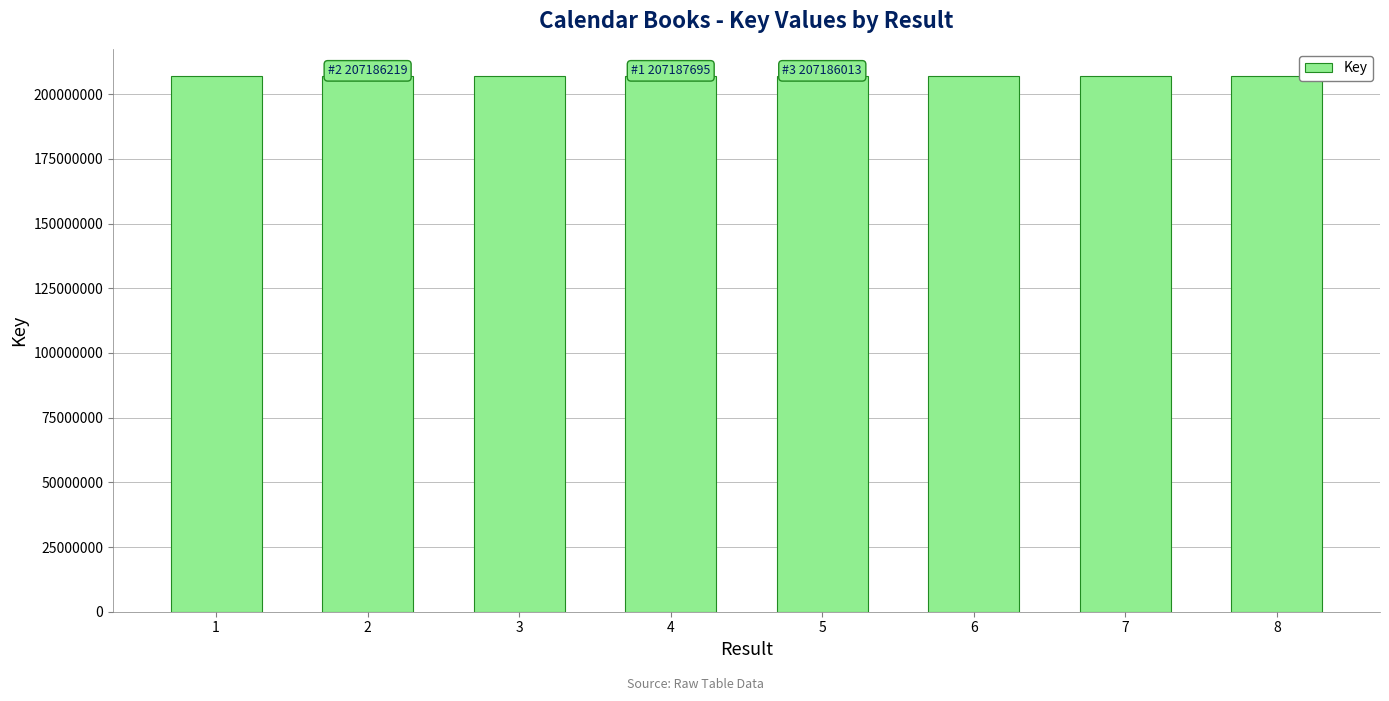

Is it true that the value at 8 is 52780284?

False